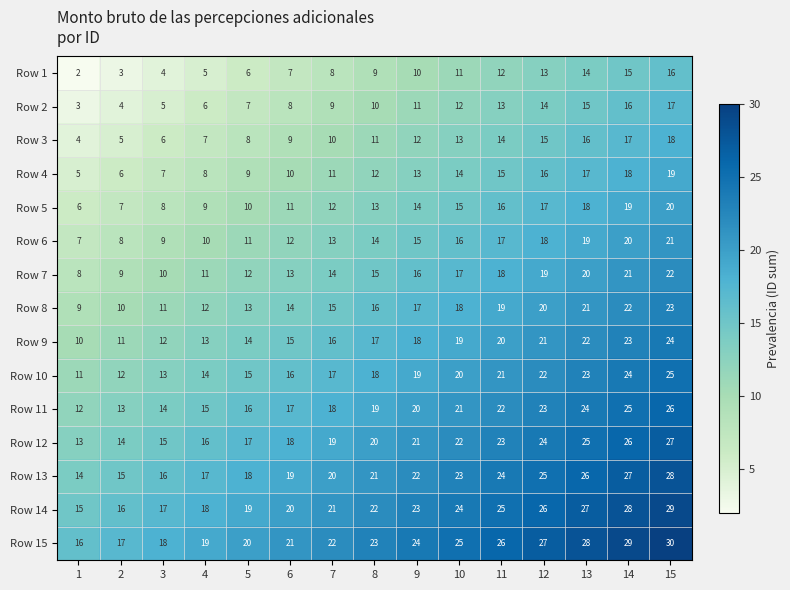

What is the approximate value of Row 13 at 13?

26